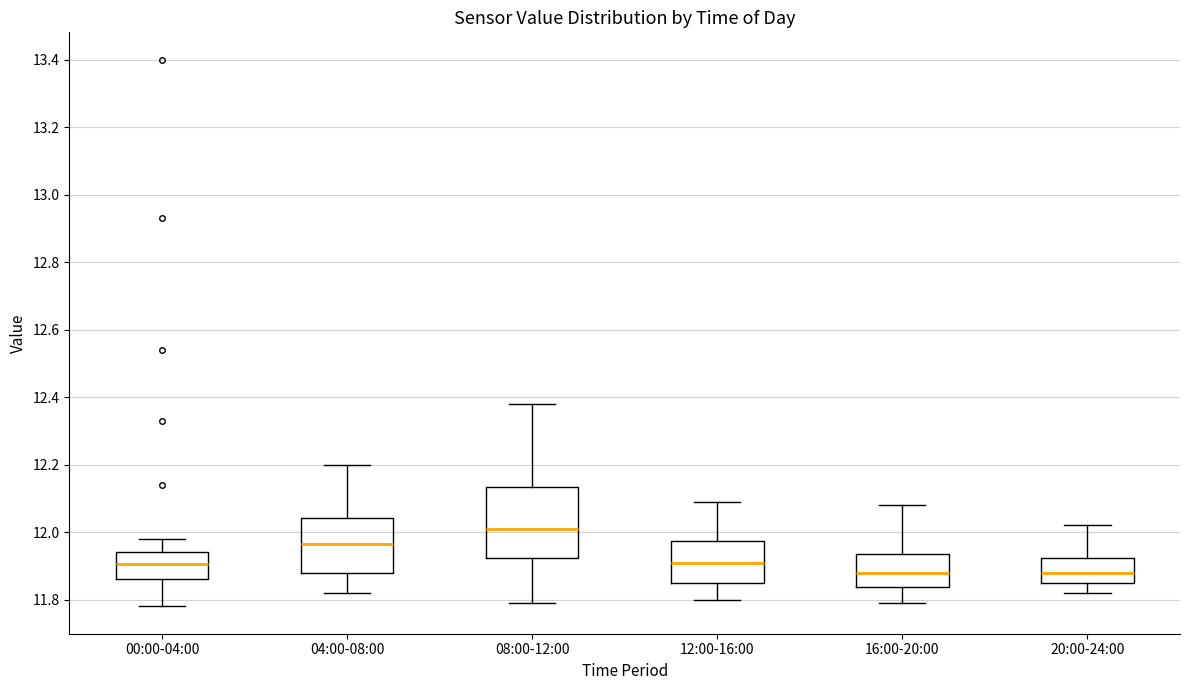

Reading left to right, read every box against the y-axis: the position of its median line, the range the box covers, and the ends of its whiskers. The values are not printed on the chart, so give them approximately, as read against the axis.

00:00-04:00: median 11.90, box 11.86 to 11.94, whiskers 11.78 to 11.98
04:00-08:00: median 11.96, box 11.88 to 12.04, whiskers 11.82 to 12.20
08:00-12:00: median 12.02, box 11.92 to 12.14, whiskers 11.80 to 12.38
12:00-16:00: median 11.92, box 11.86 to 11.98, whiskers 11.80 to 12.10
16:00-20:00: median 11.88, box 11.84 to 11.94, whiskers 11.80 to 12.08
20:00-24:00: median 11.88, box 11.86 to 11.92, whiskers 11.82 to 12.02